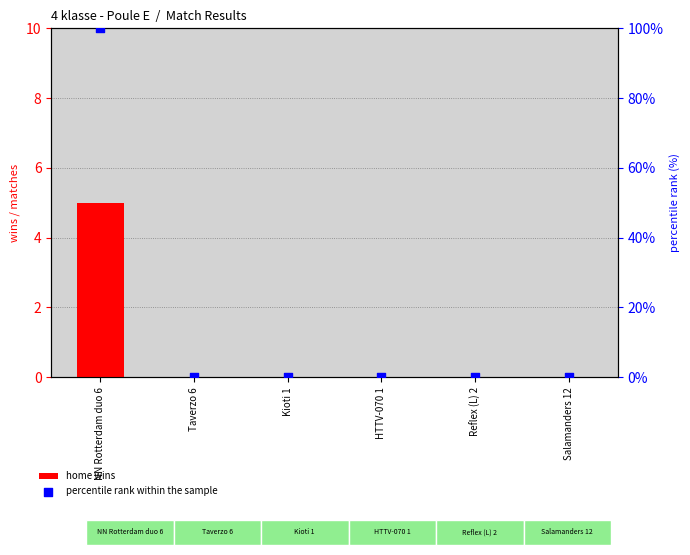

Which series contains the highest Y value?

percentile rank within the sample